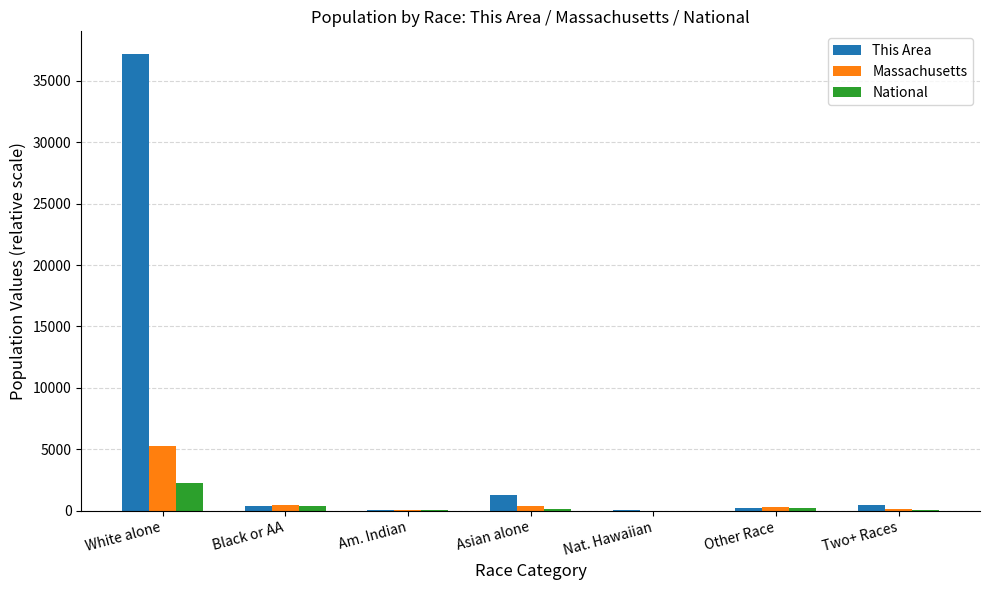

Between White alone and Am. Indian, which series saw the biggest shift?

This Area